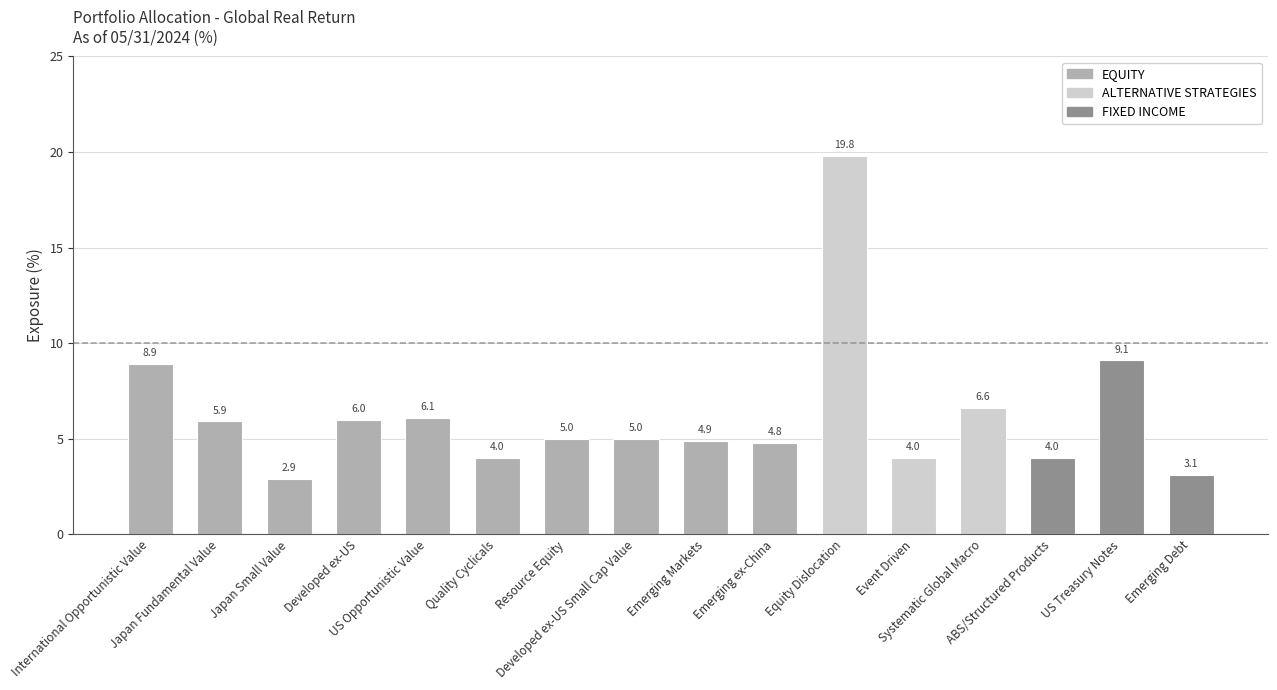

Is it true that the value at Japan Small Value is 2.9?

True